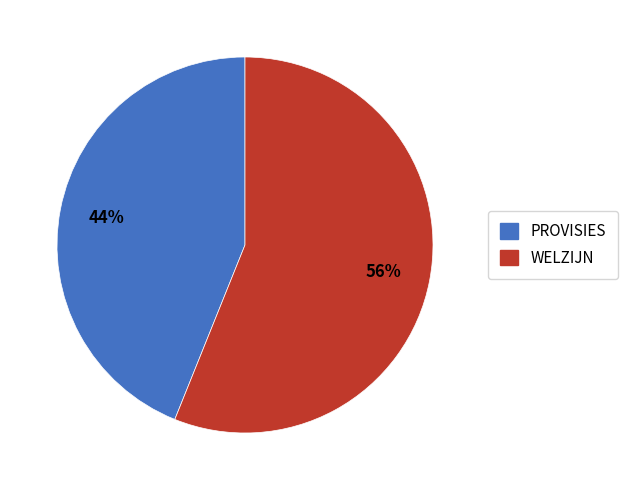

Do WELZIJN and PROVISIES together represent more than half of the pie?

Yes